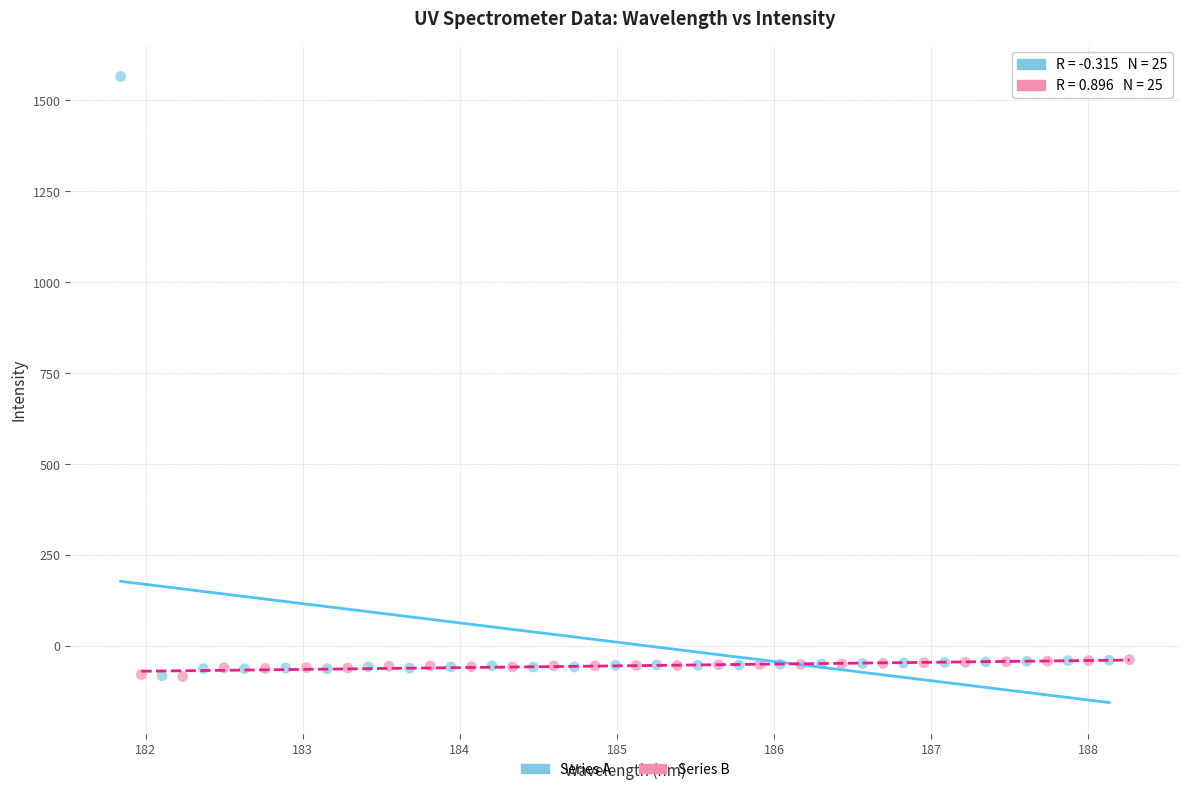

Which series has the largest Y range (max minus min)?

Series A